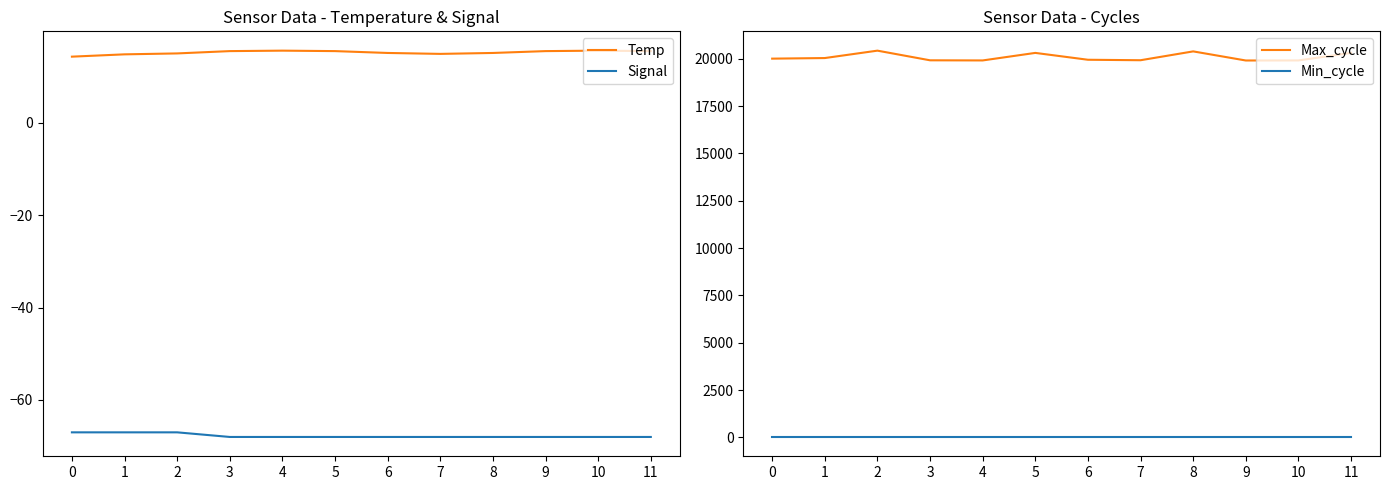

What is the spread (max minus min) of values at 0?

20074.0